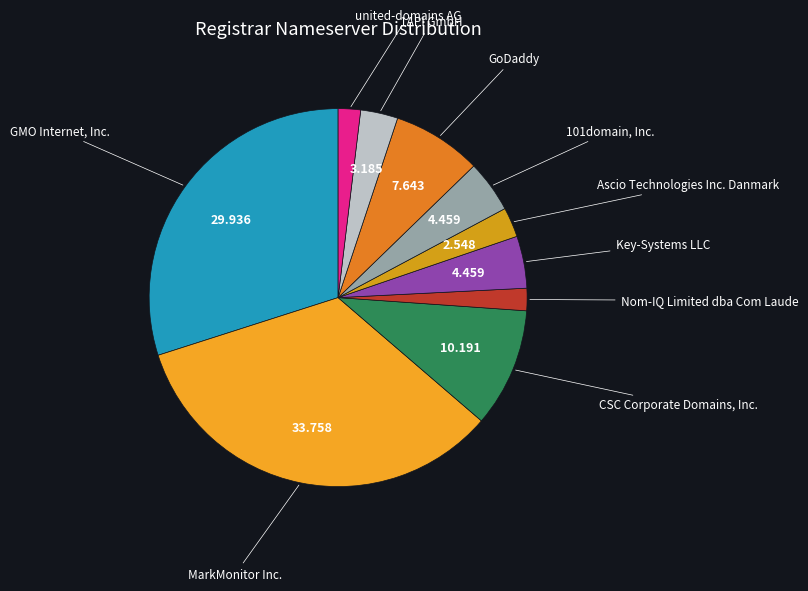

Does GMO Internet, Inc. represent more than half of the total?

No